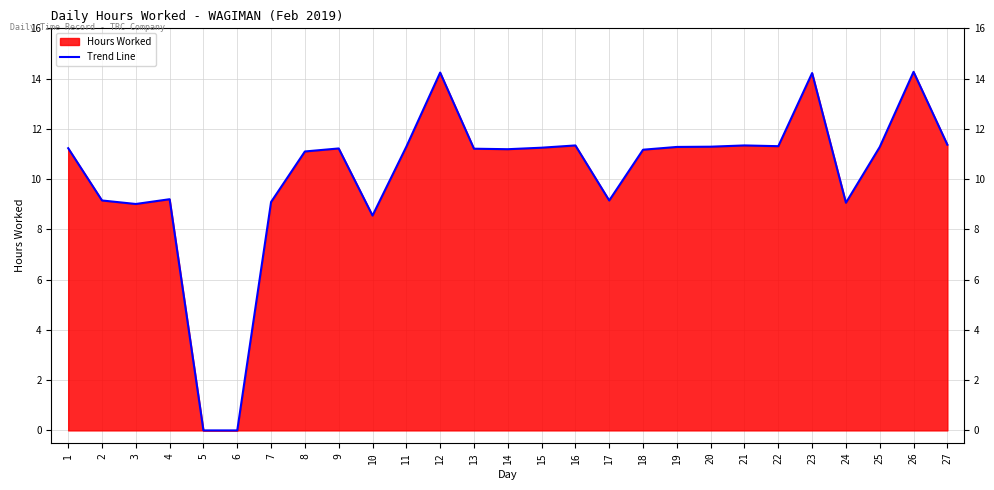

What is the value of the 15th point from the left?

11.2